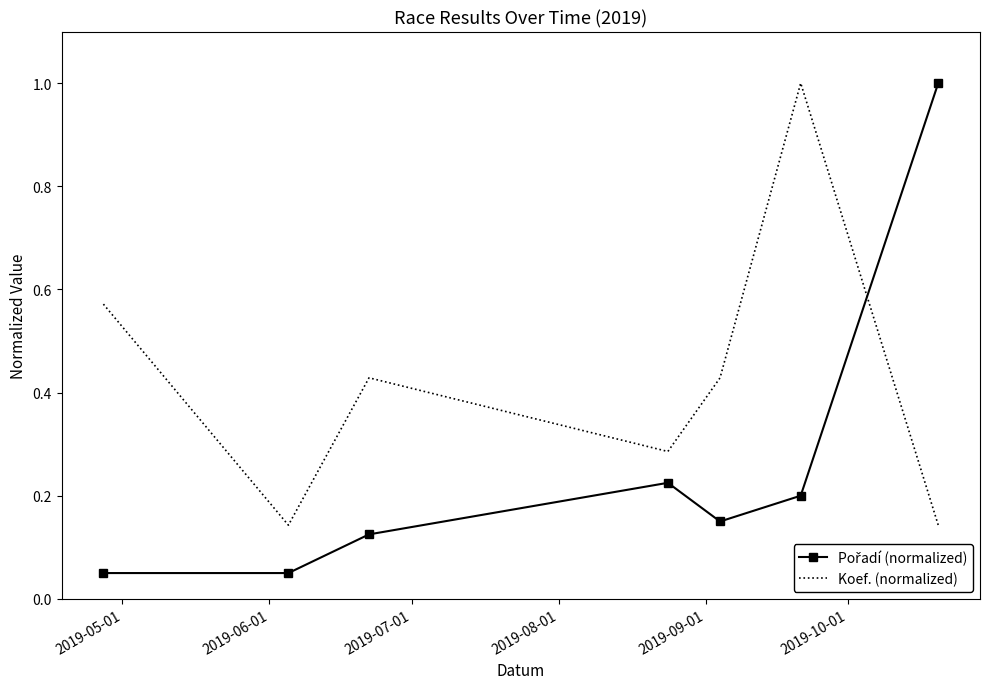

What is the maximum value shown in the chart?

1.0